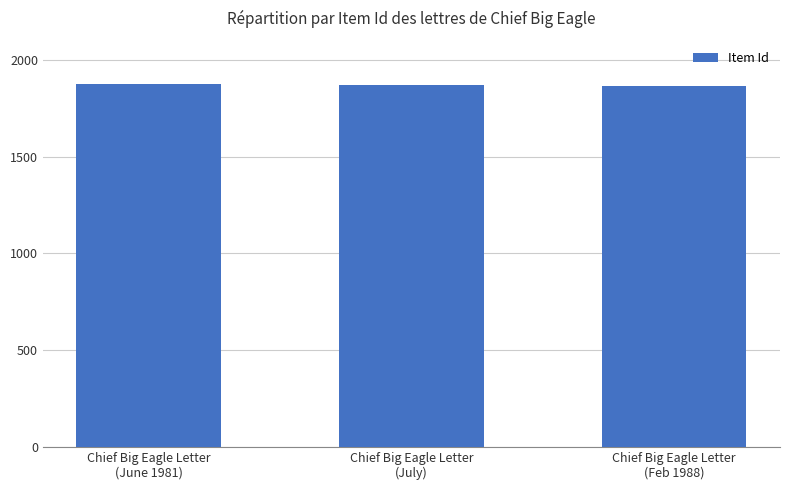

What is the ratio of the value at Chief Big Eagle Letter
(June 1981) to the value at Chief Big Eagle Letter
(July)?

1.0